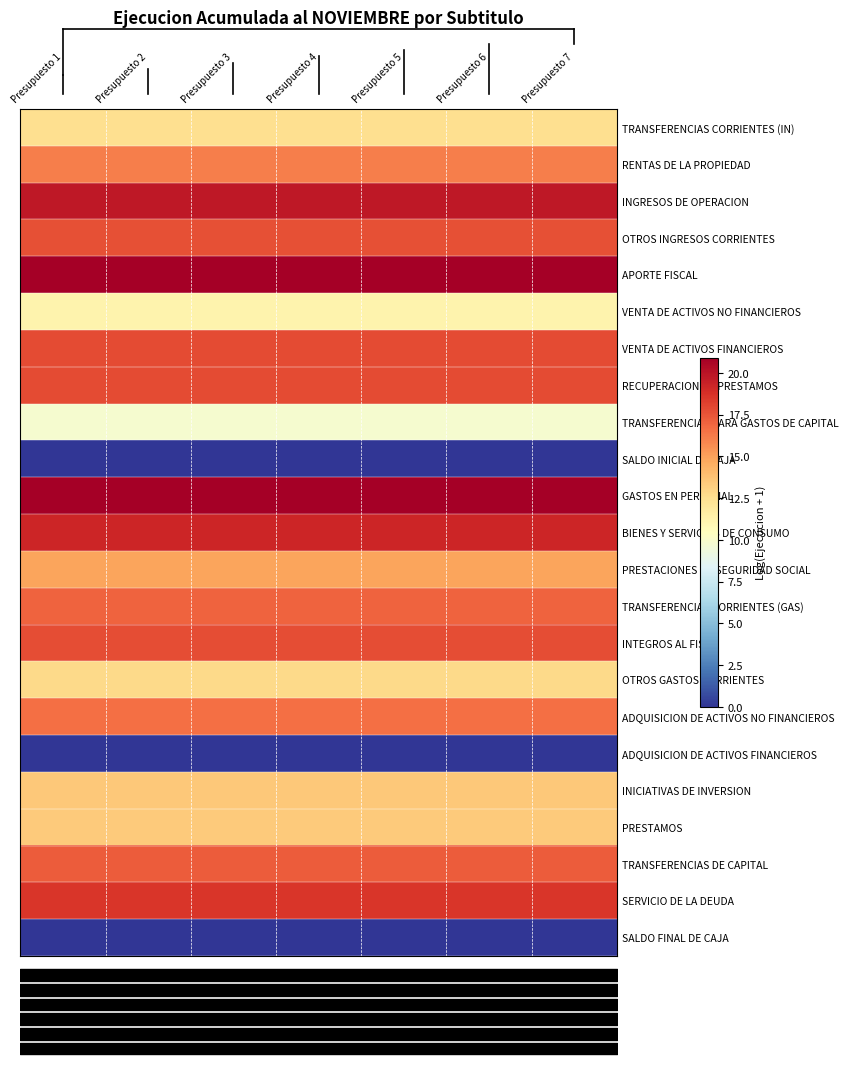

Rank the categories by RENTAS DE LA PROPIEDAD value from lowest to highest.

Presupuesto 1, Presupuesto 2, Presupuesto 3, Presupuesto 4, Presupuesto 5, Presupuesto 6, Presupuesto 7